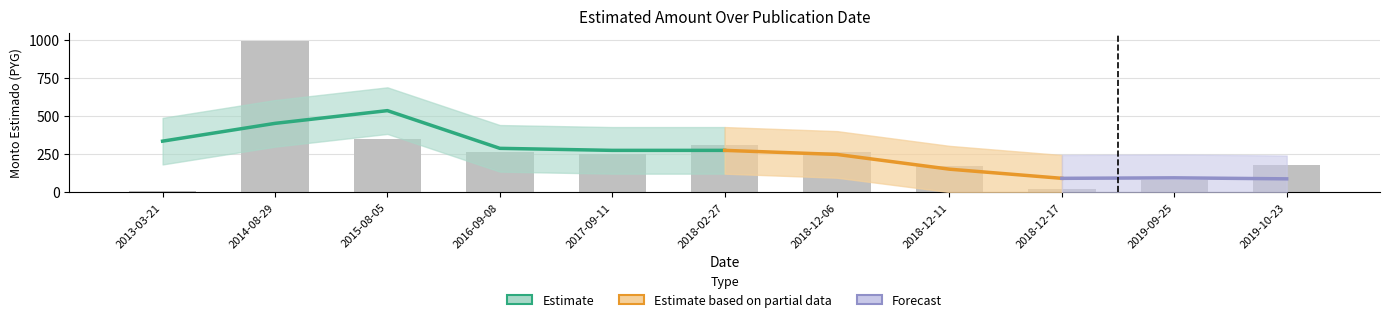

What is the difference between the values at 2018-12-11 and 2013-03-21?

160.6